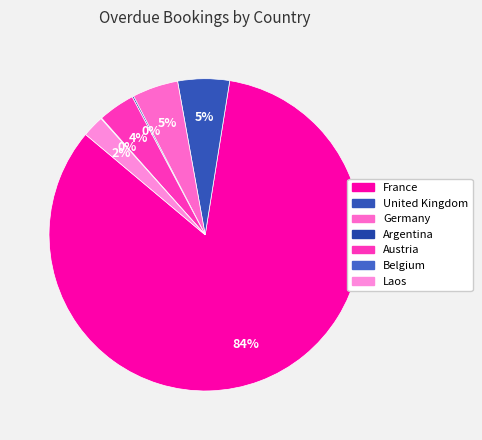

To the nearest percent, what is the difference between the largest and smallest slice percentages?

84%